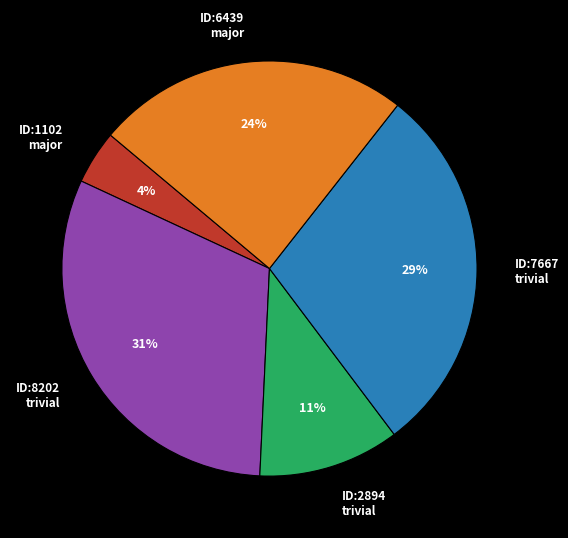

Does ID:2894 trivial represent more than half of the total?

No